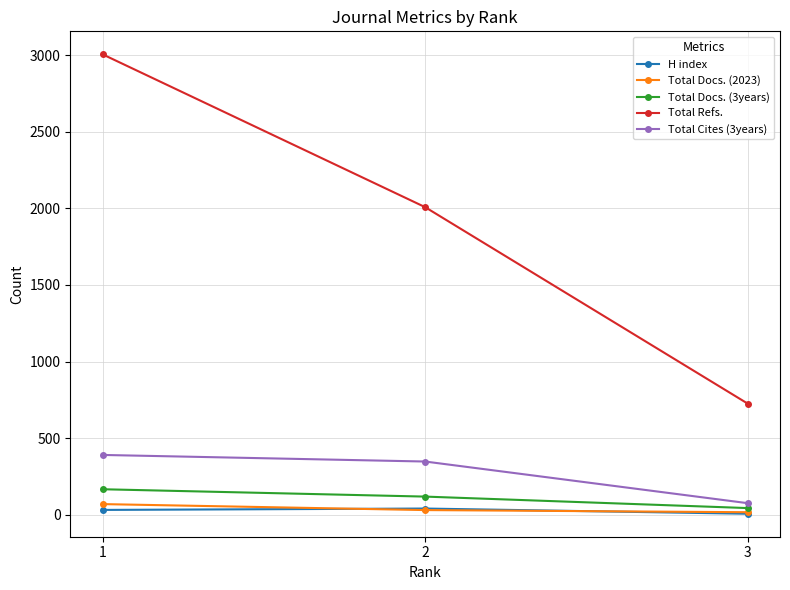

At how many categories does at least one series exceed 2838?

1